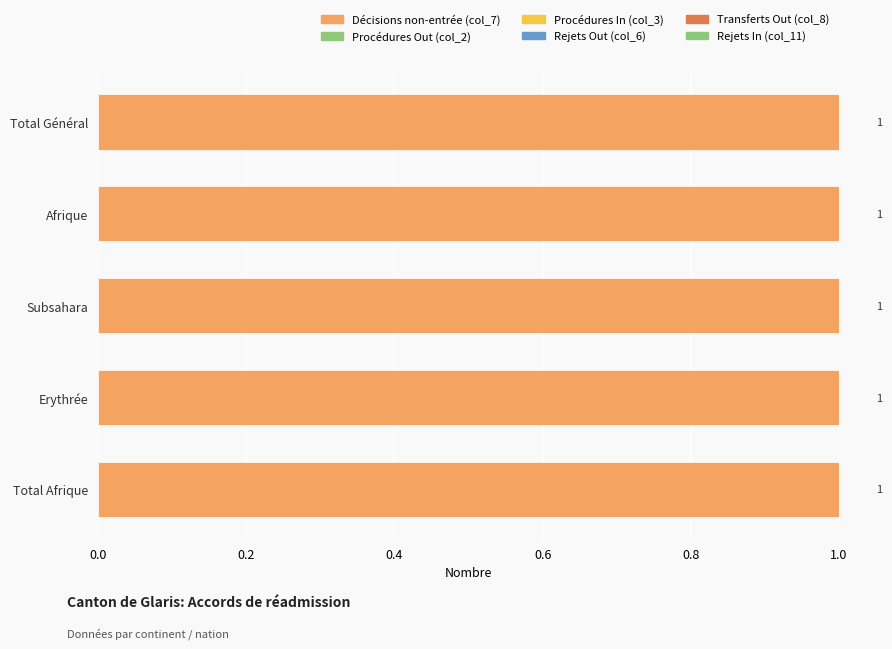

Rank the series at Subsahara from lowest to highest value.

Procédures Out (col_2), Procédures In (col_3), Rejets Out (col_6), Transferts Out (col_8), Rejets In (col_11), Décisions non-entrée (col_7)